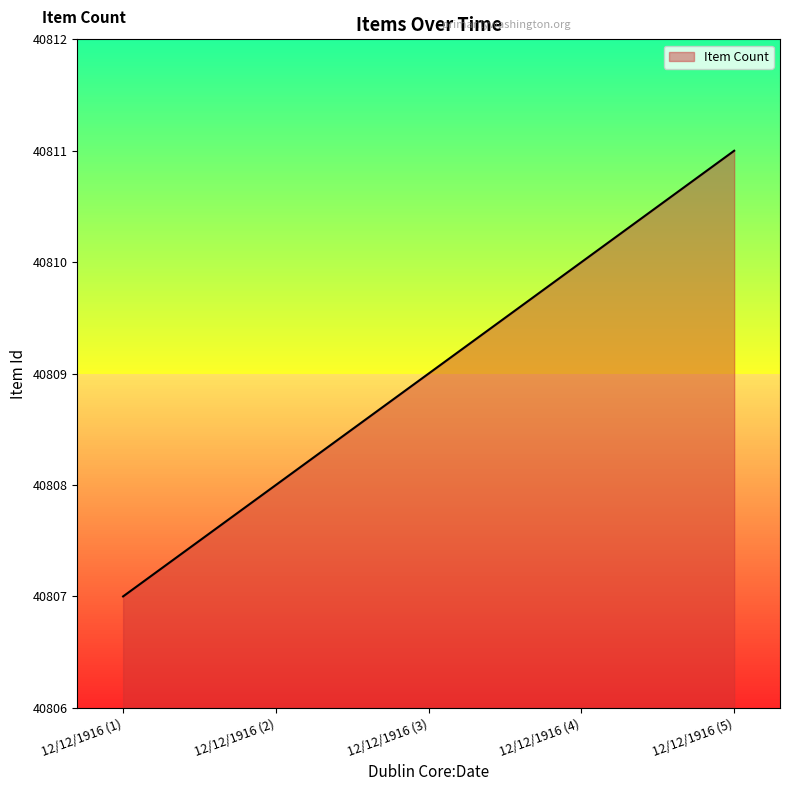

Is it true that the value at 12/12/1916 (1) is 71853?

False